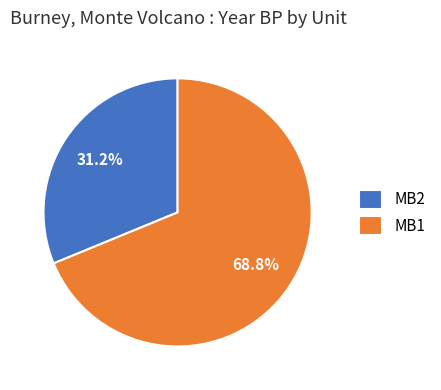

How many segments does this pie chart have?

2